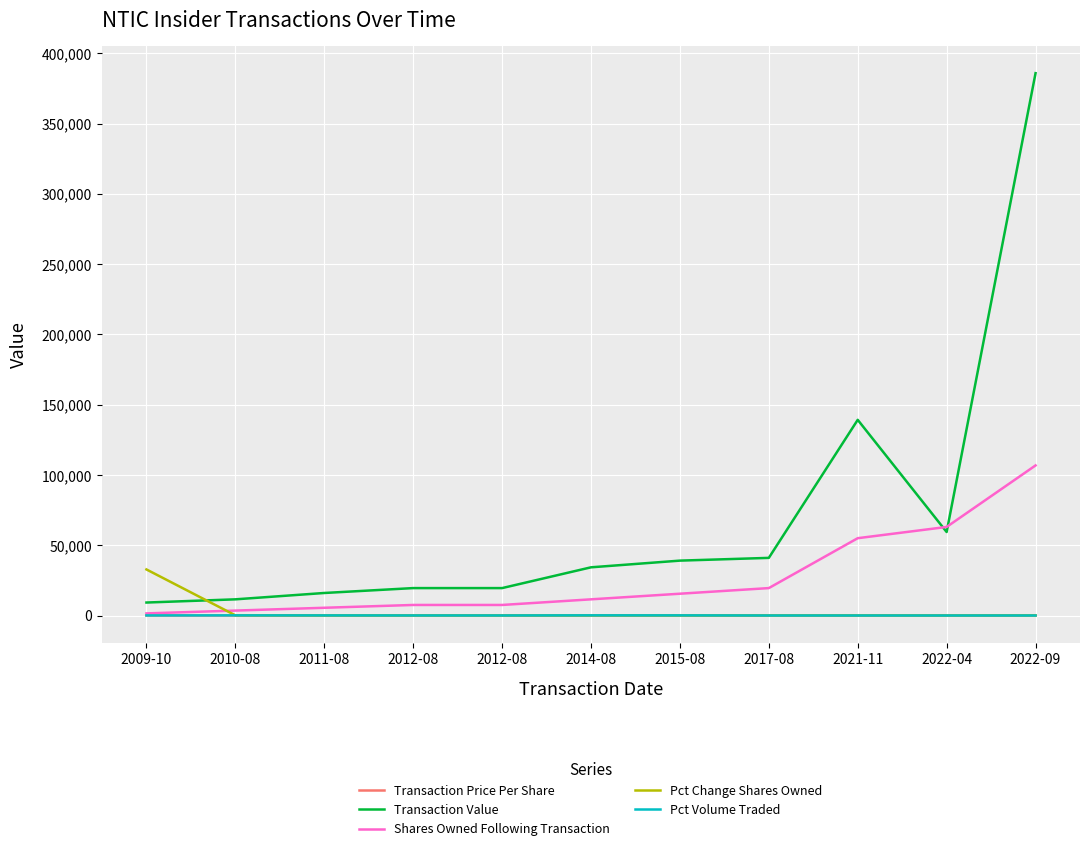

At 2012-08, list the series in order from largest to smallest.

Transaction Value, Shares Owned Following Transaction, Pct Change Shares Owned, Pct Volume Traded, Transaction Price Per Share